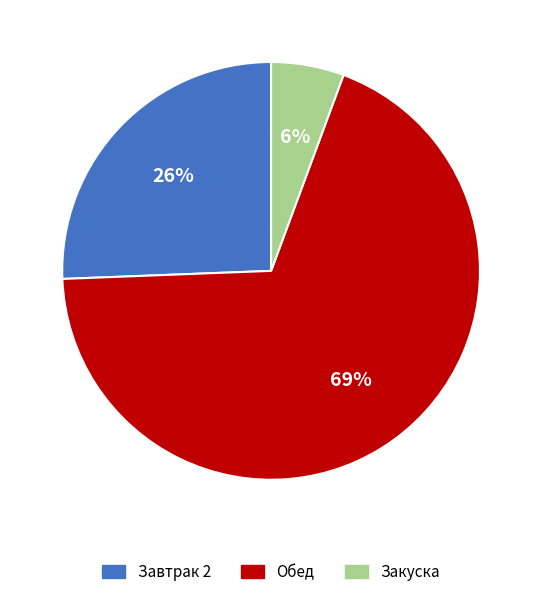

Is there a majority slice in this chart?

Yes